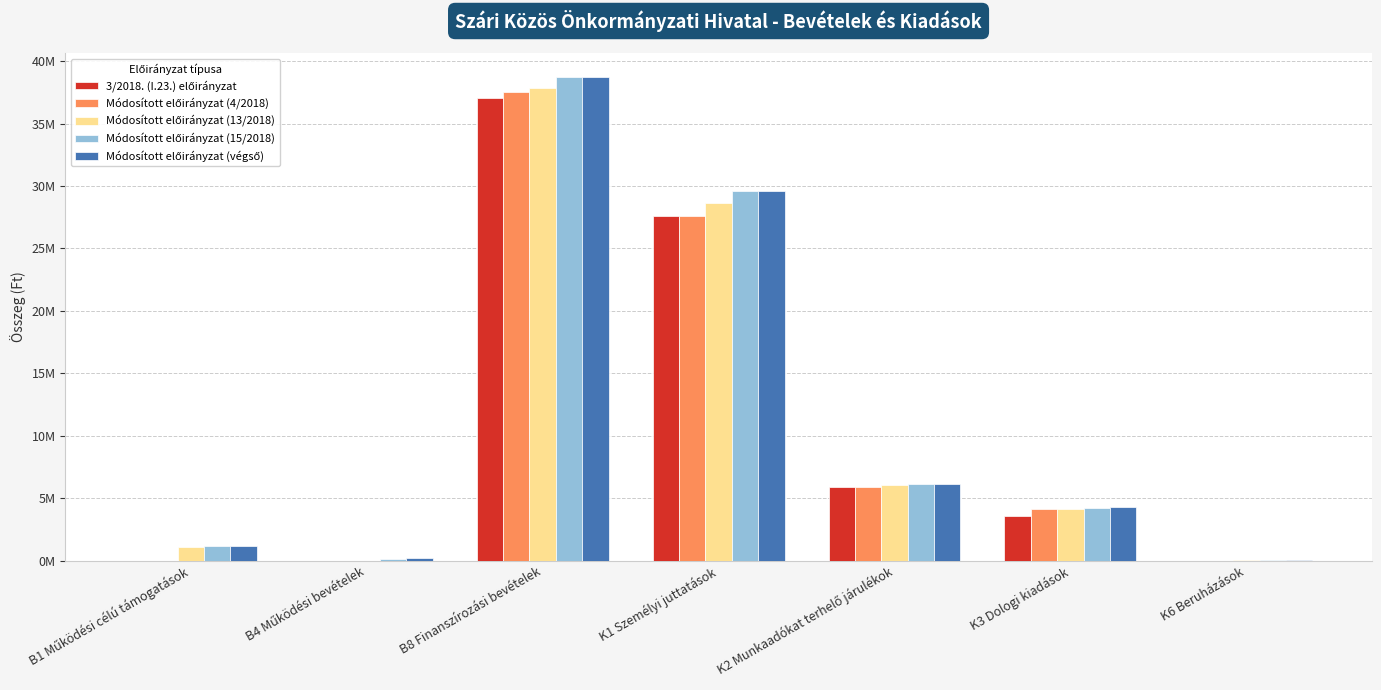

Are the bars horizontal?

No